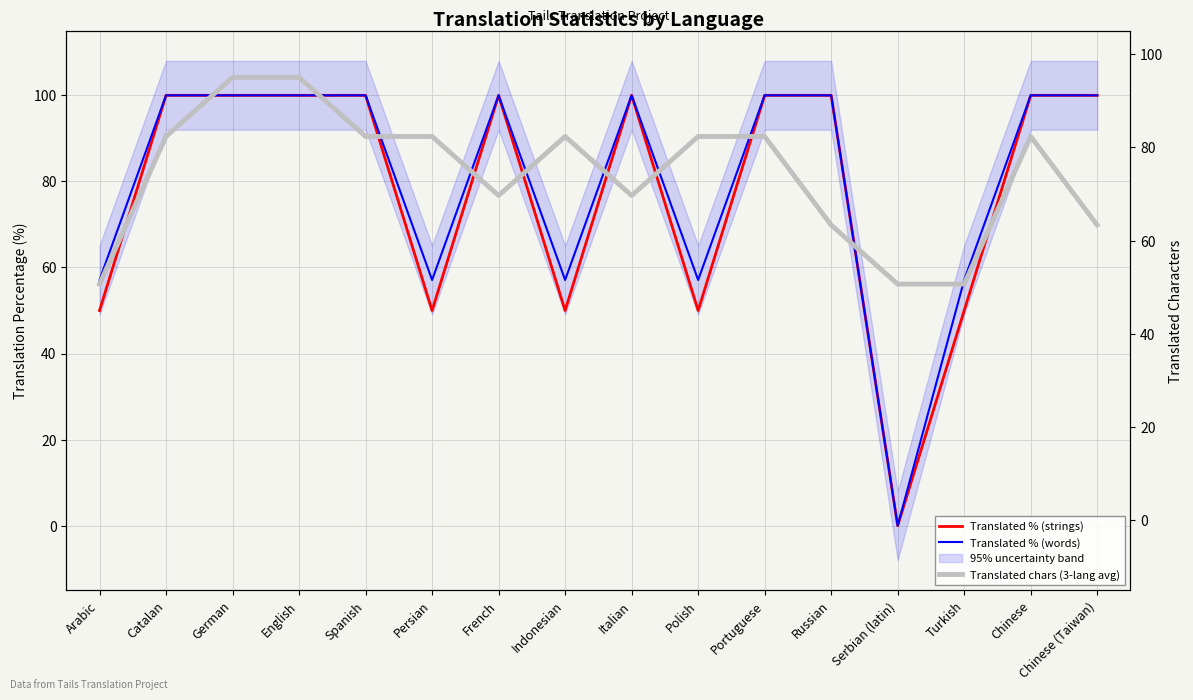

Rank the series by their average value, from lowest to highest.

Translated chars (3-lang avg), Translated % (strings), Translated % (words)